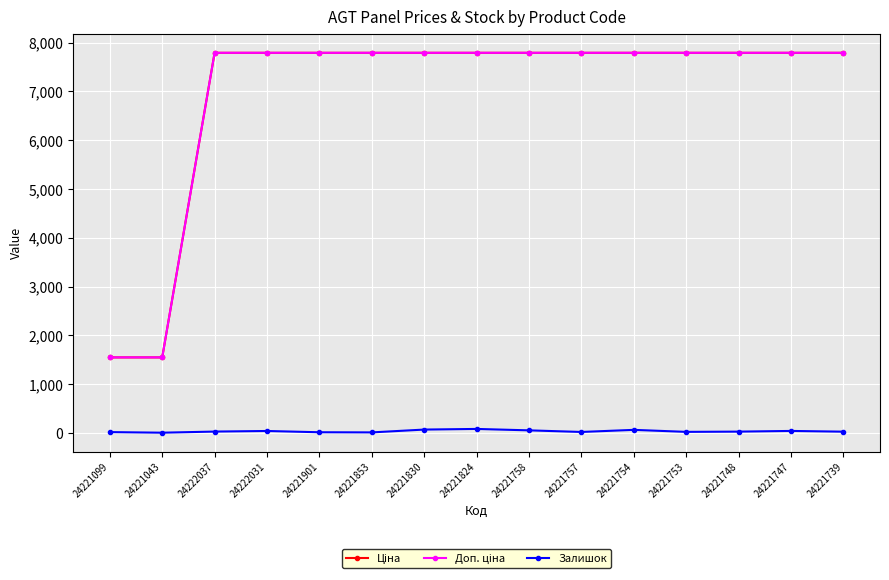

What is the average value of the Залишок series?

33.5